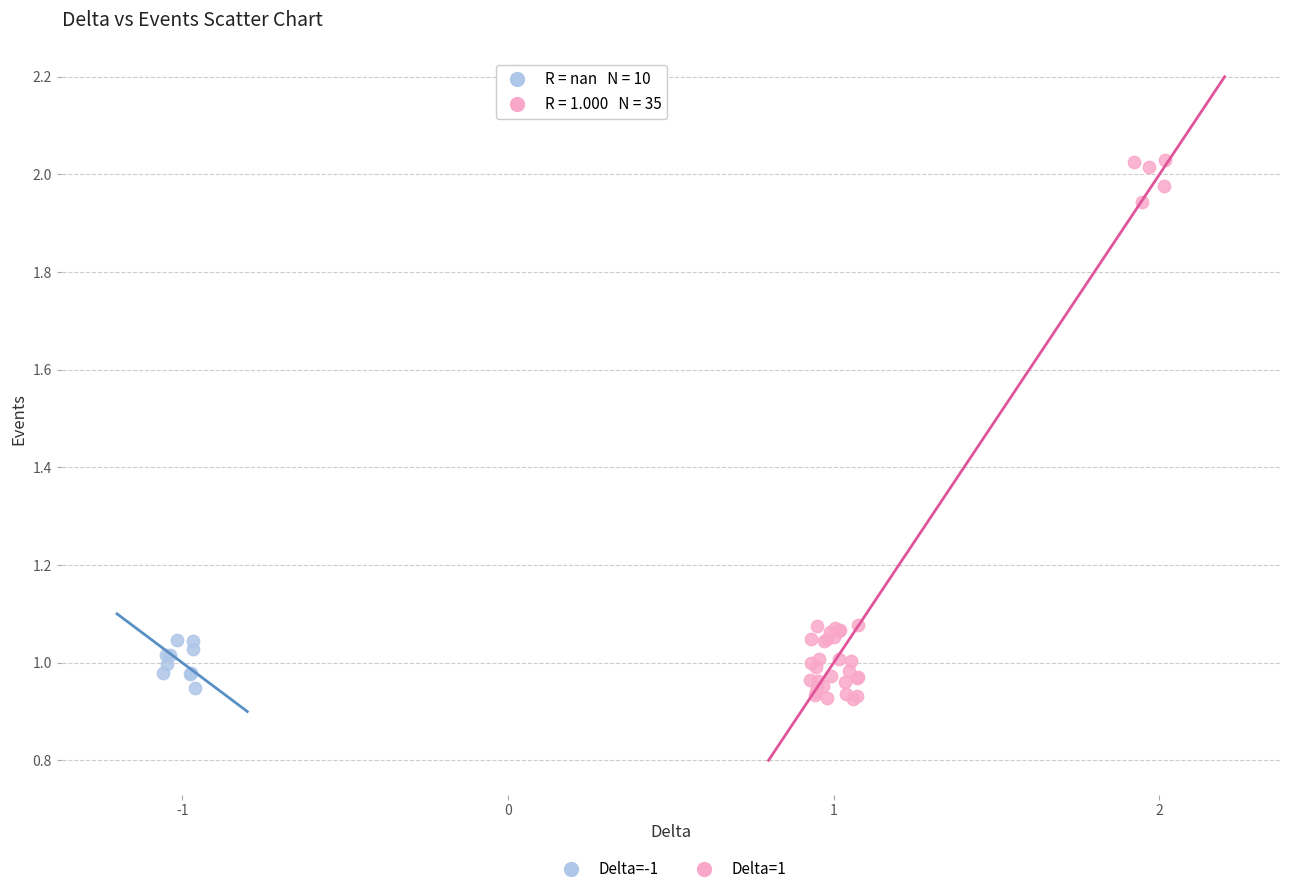

Which series has the largest Y range (max minus min)?

Delta=1